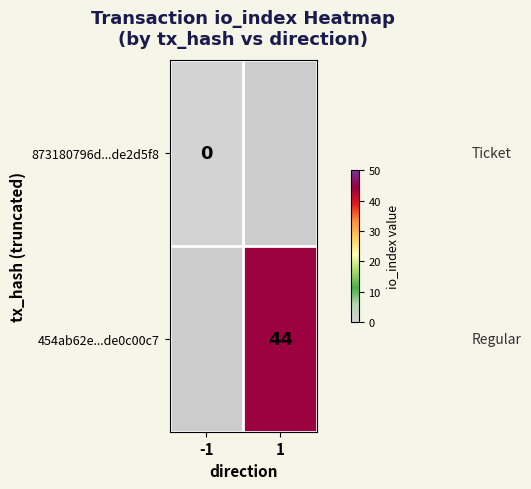

The 454ab62e...de0c00c7 series shows 44 at 1. True or false?

True